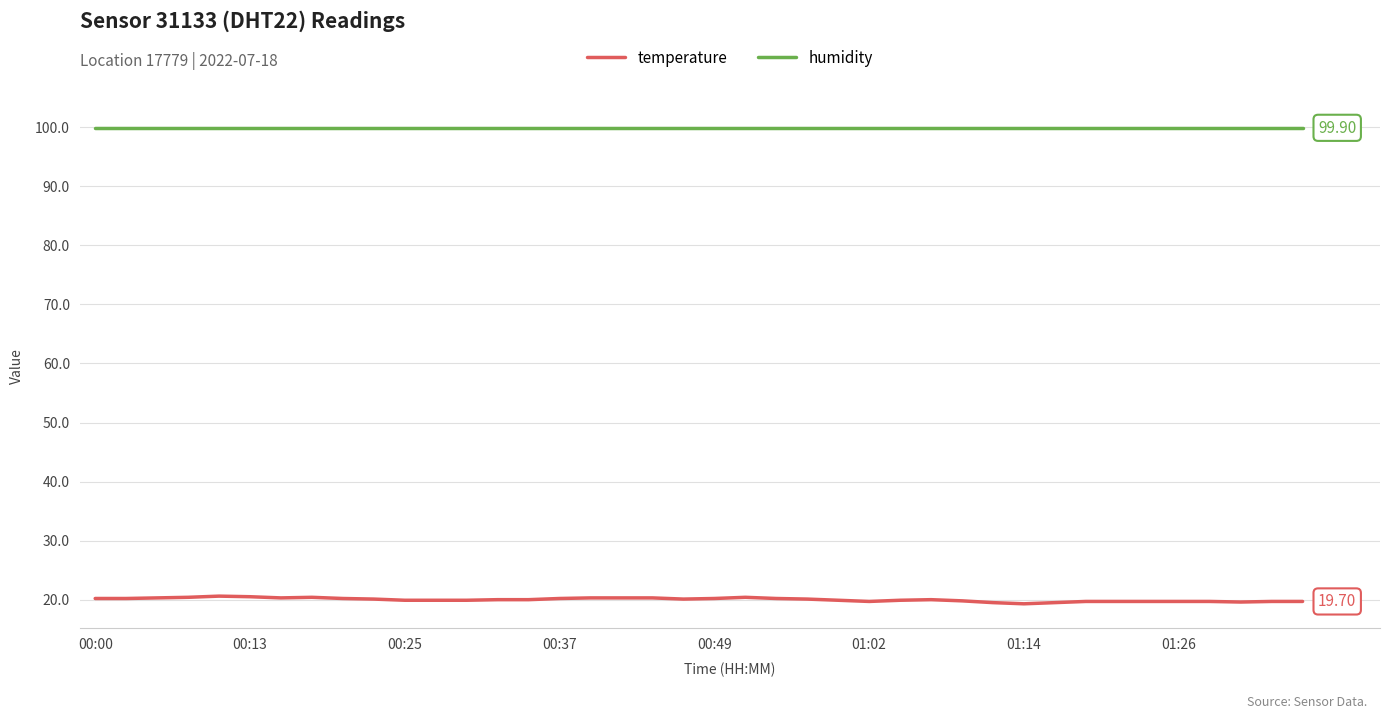

True or false: humidity and temperature cross at least once.

False